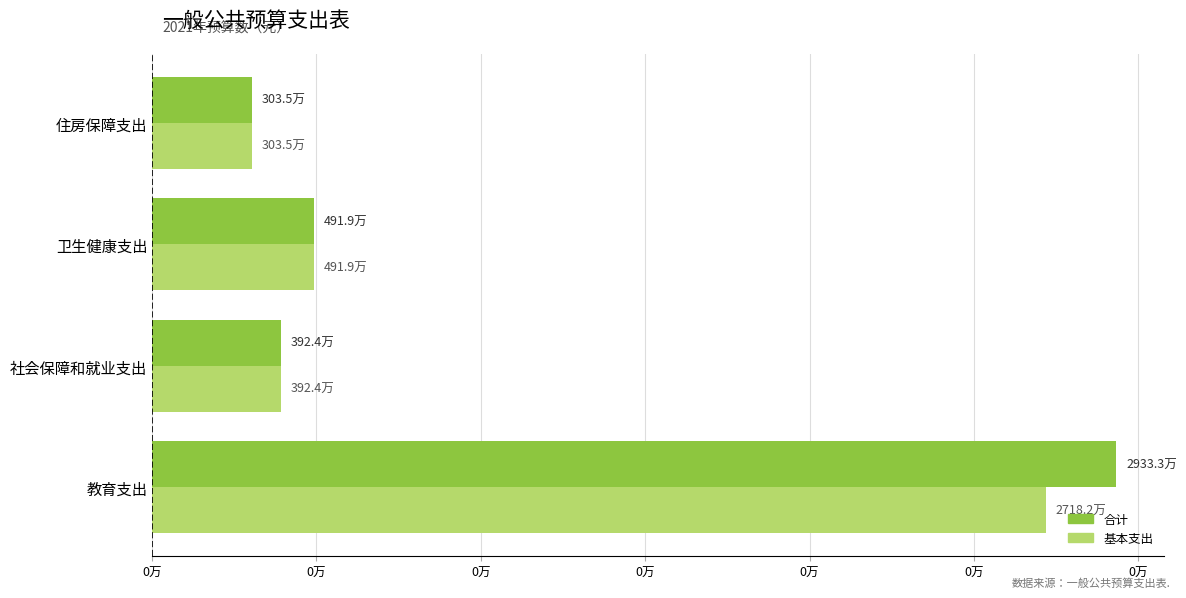

What is the minimum value for 合计?

303.5